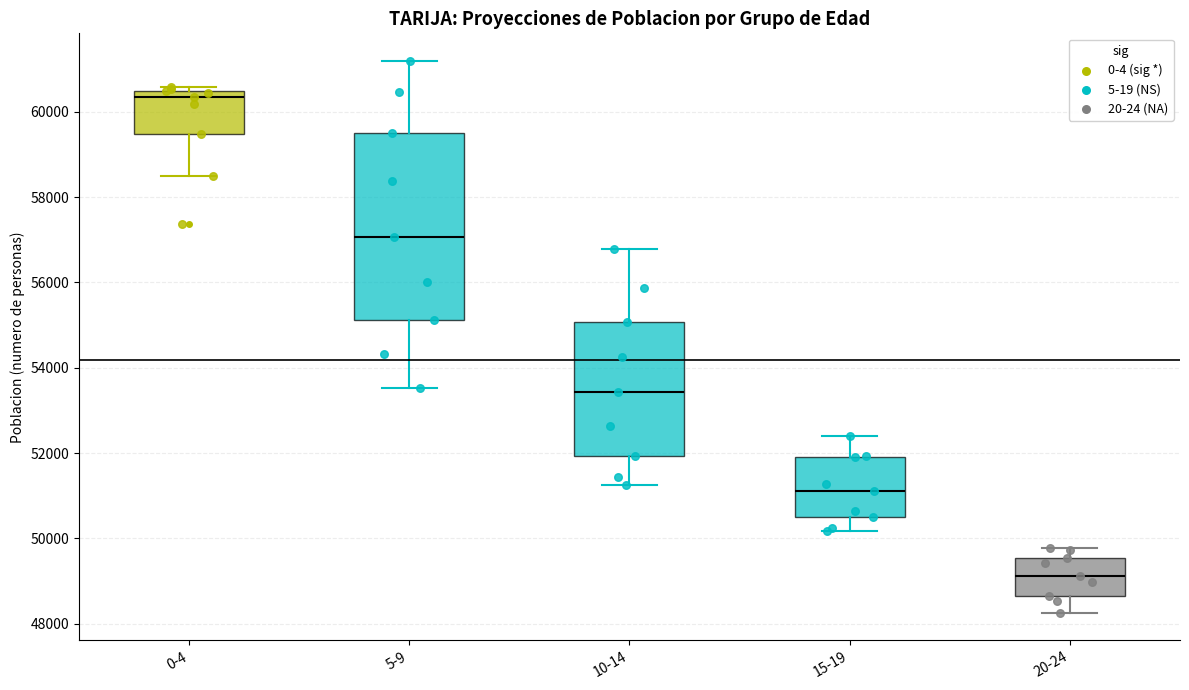

Where does the median line of the box for 15-19 sit on the y-axis? The values are not printed on the chart, so give them approximately, as read against the axis.

51200